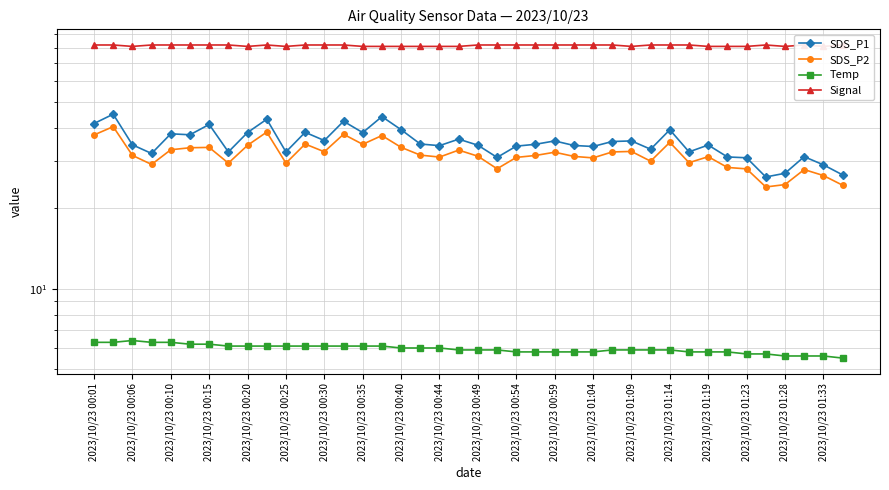

Between 27 and 31, which is larger?

27